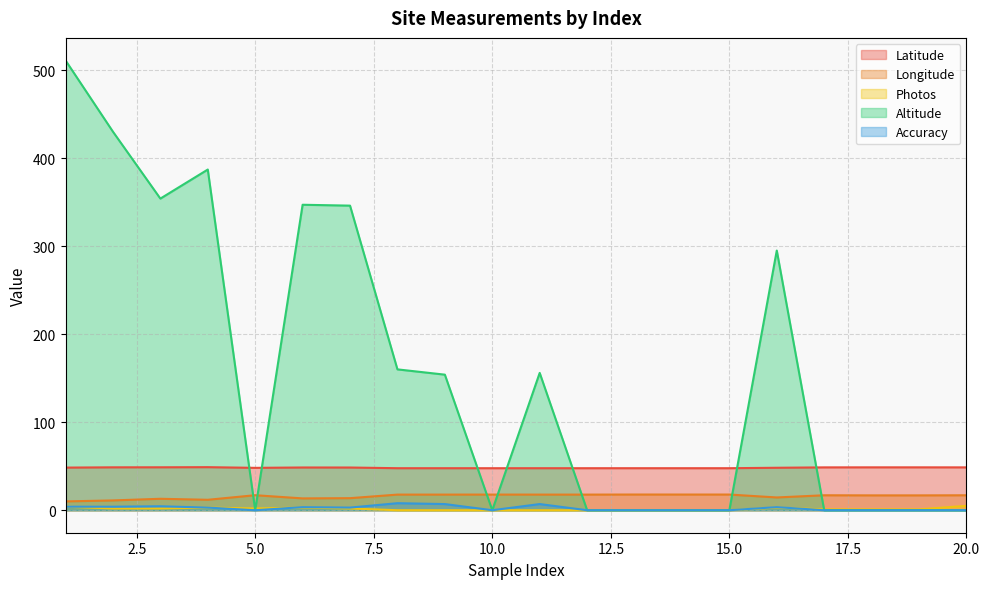

Is it true that Accuracy equals 6.5 at 3?

False